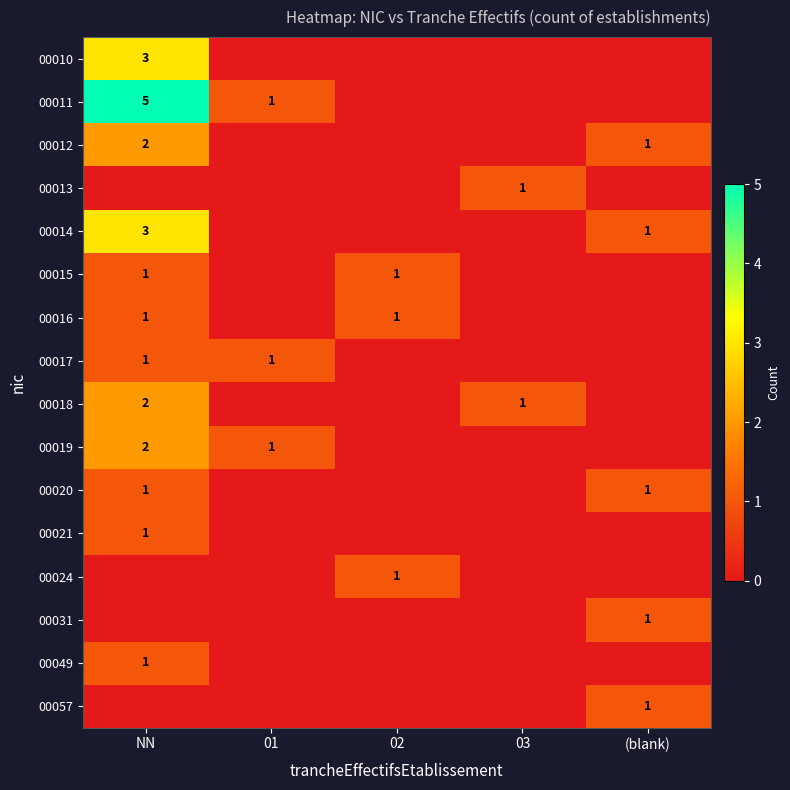

Is it true that 00014 equals 3 at NN?

True